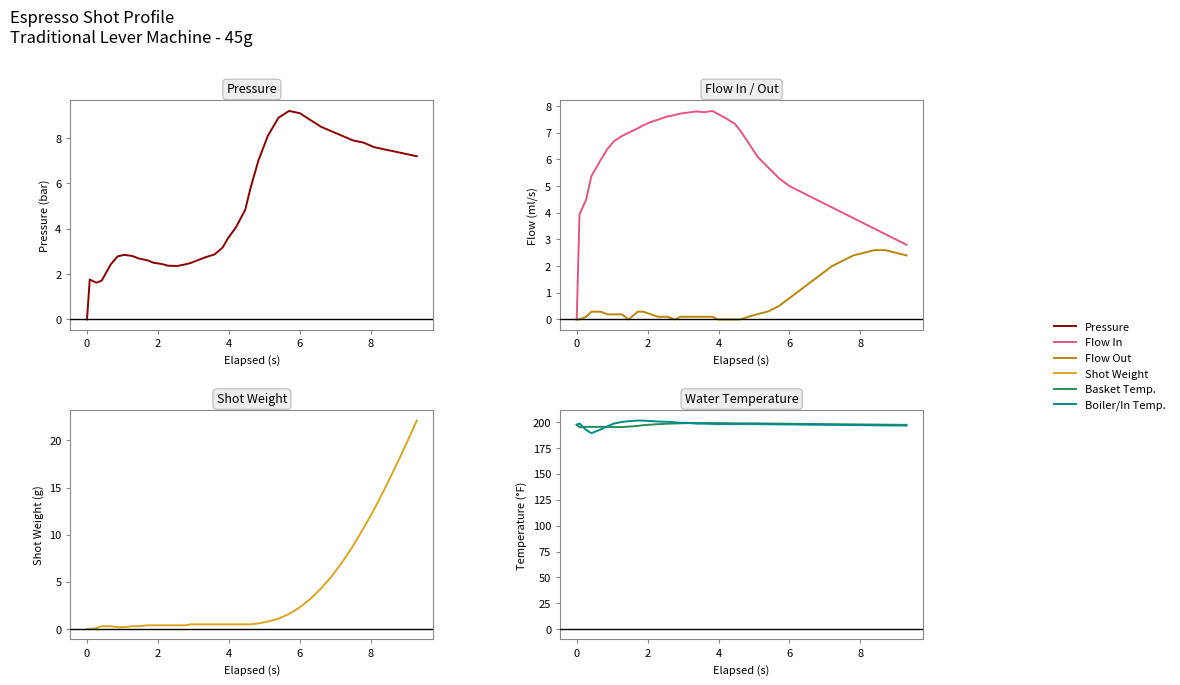

How many data points does each series have?

40